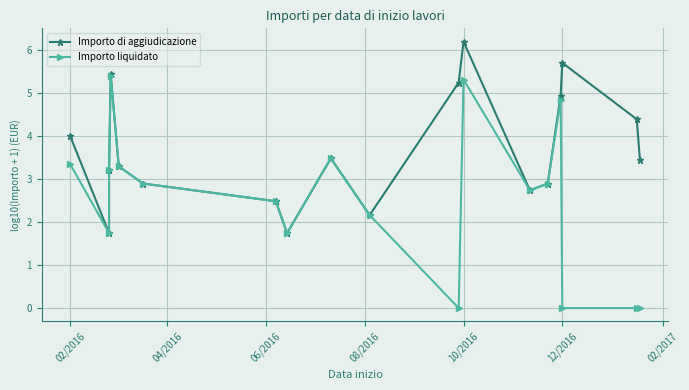

Which has a higher value, 02/2016 or 06/2016?

02/2016